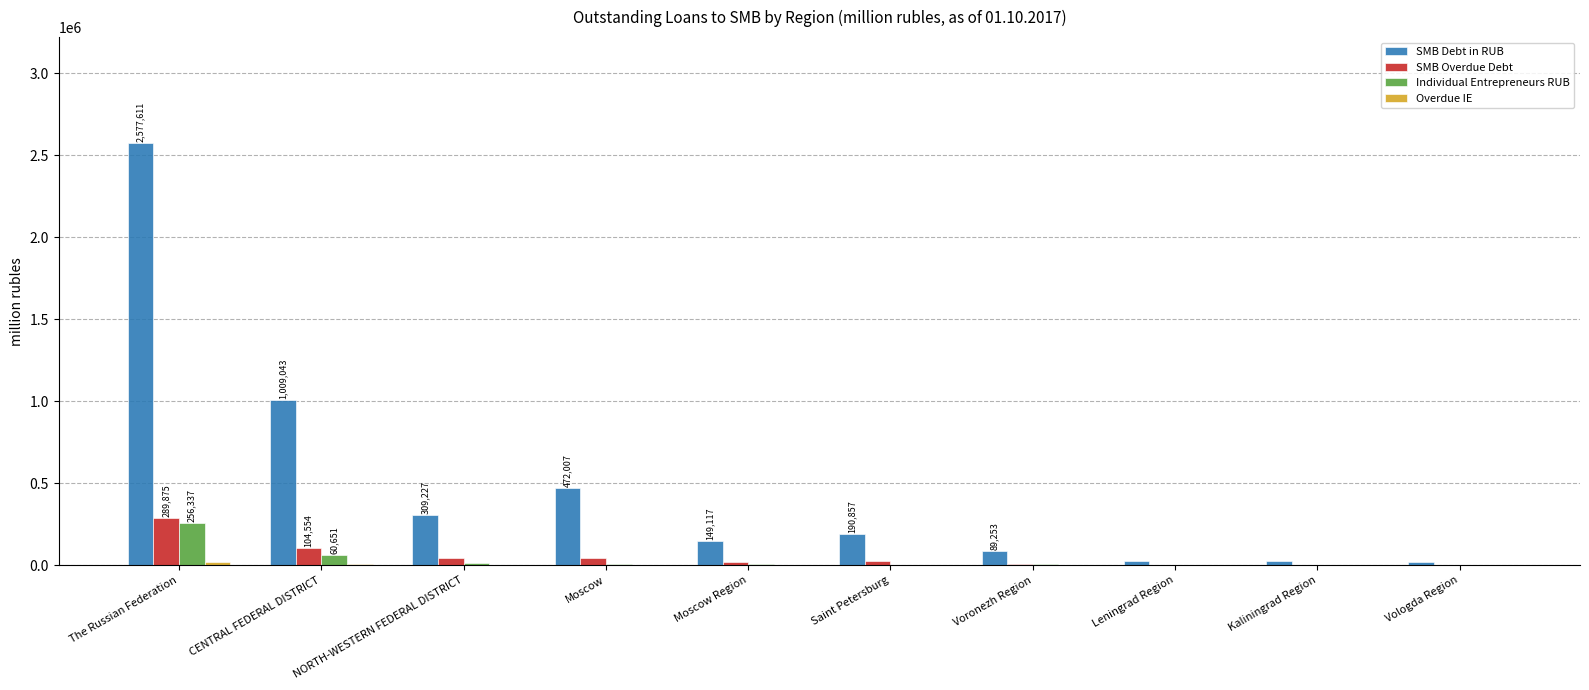

Which label corresponds to the largest value in the chart?

The Russian Federation